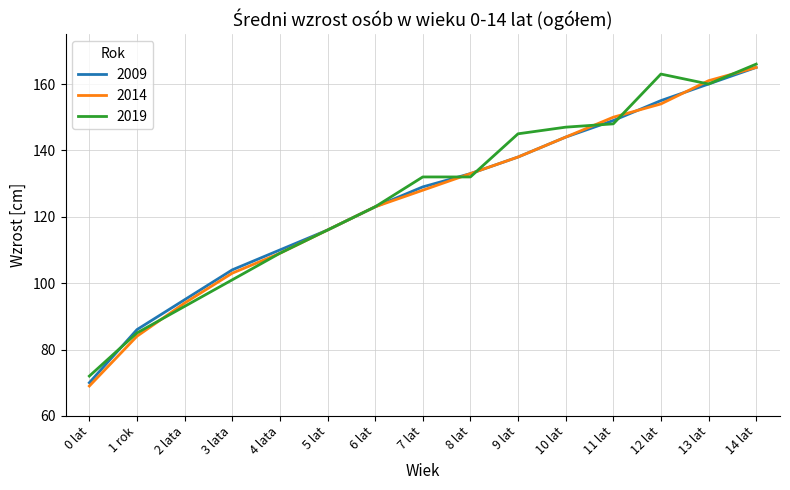

What is the difference between the maximum and minimum values in the 2009 series?

95